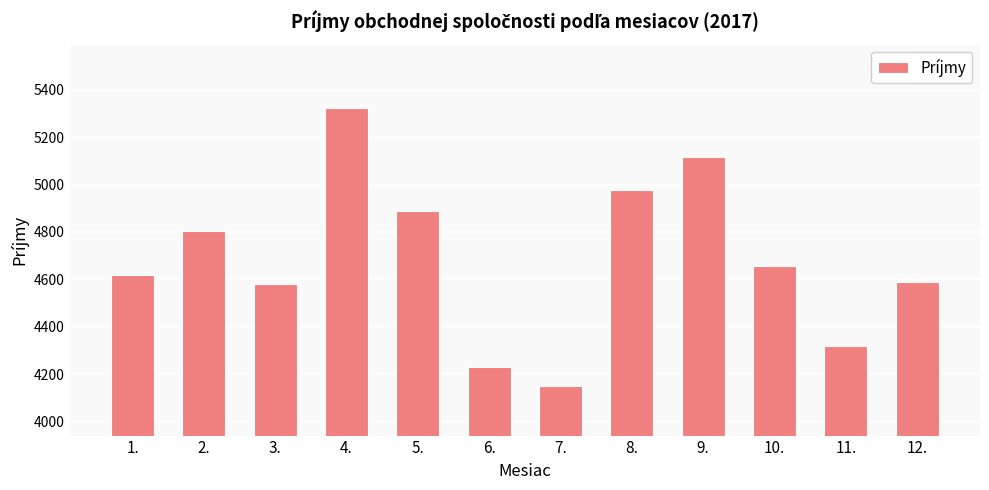

The value at 6. is 4232. True or false?

True